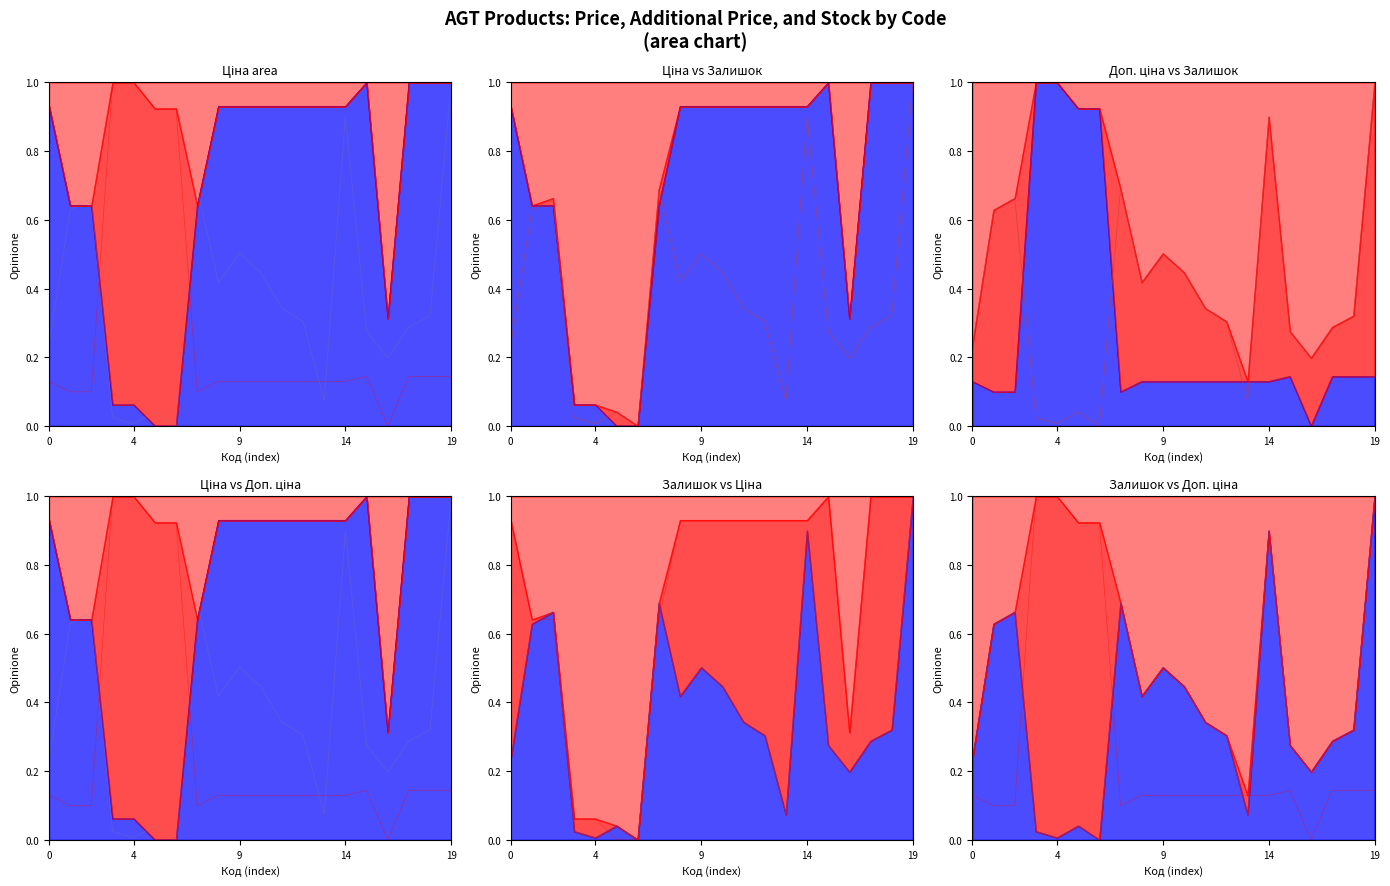

What is the value of the Ціна point at the 12th from the left?

0.9